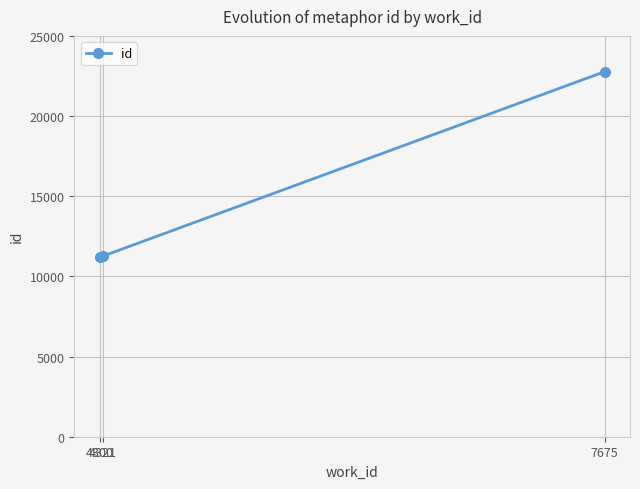

What is the average value?

15086